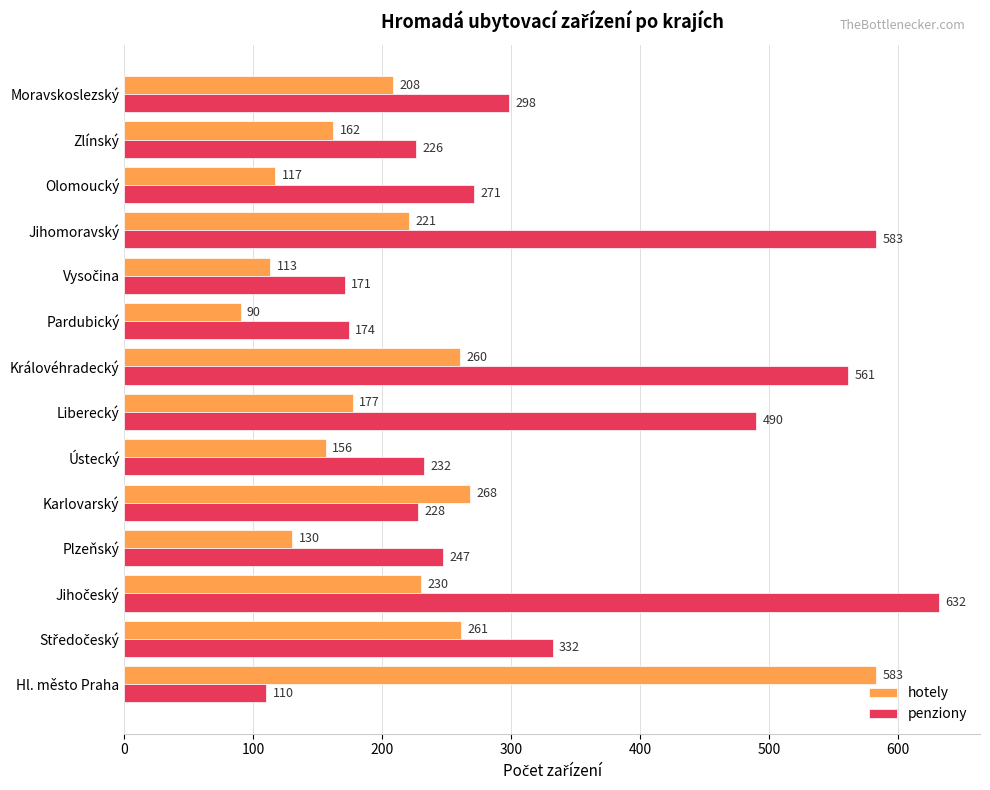

True or false: hotely has a value of 210 at Plzeňský.

False